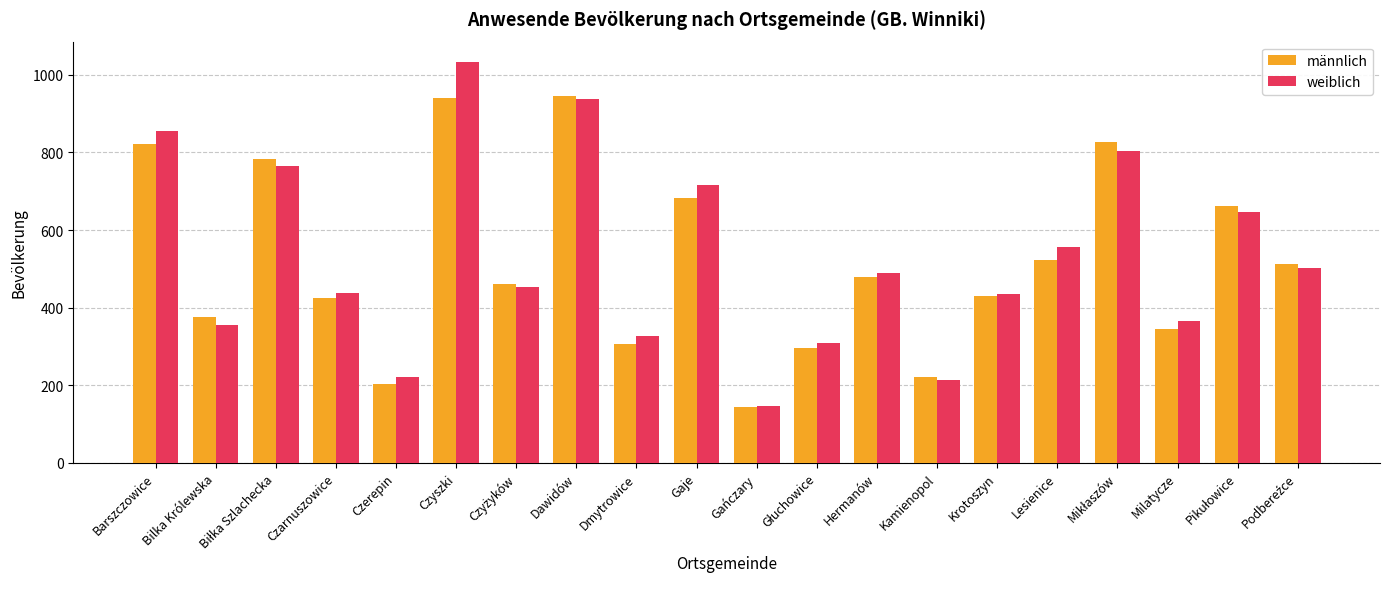

What is the highest value of the männlich series?

946